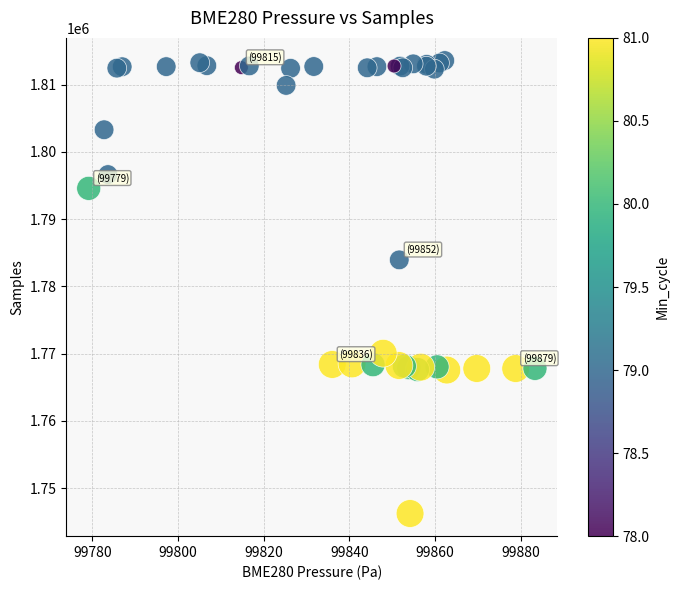

What Y value in the scatter plot is closest to 1779901?

1783940